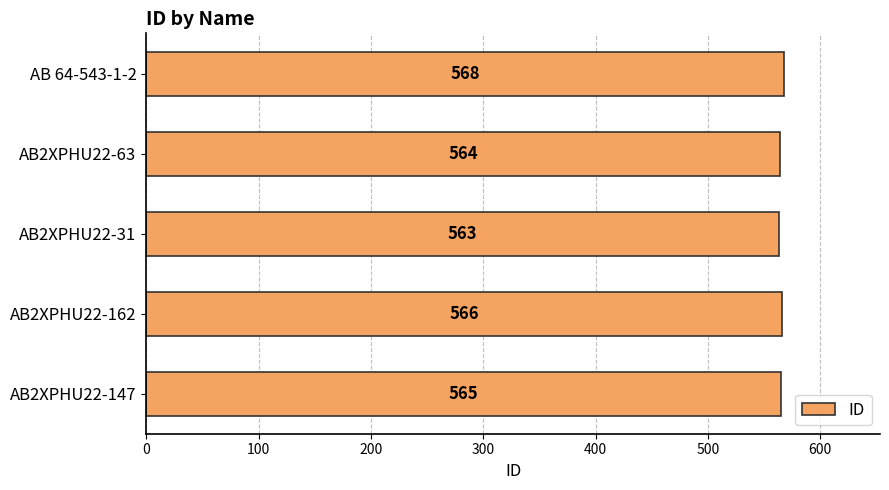

Which label corresponds to the smallest value in the chart?

AB2XPHU22-31